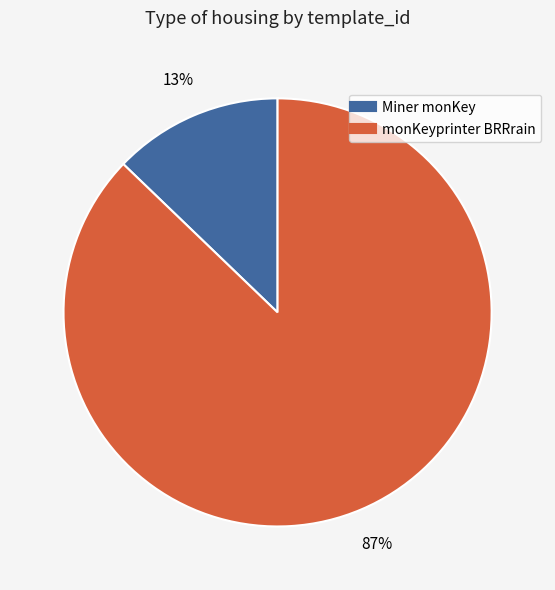

Is it true that monKeyprinter BRRrain is 87% of the pie?

True